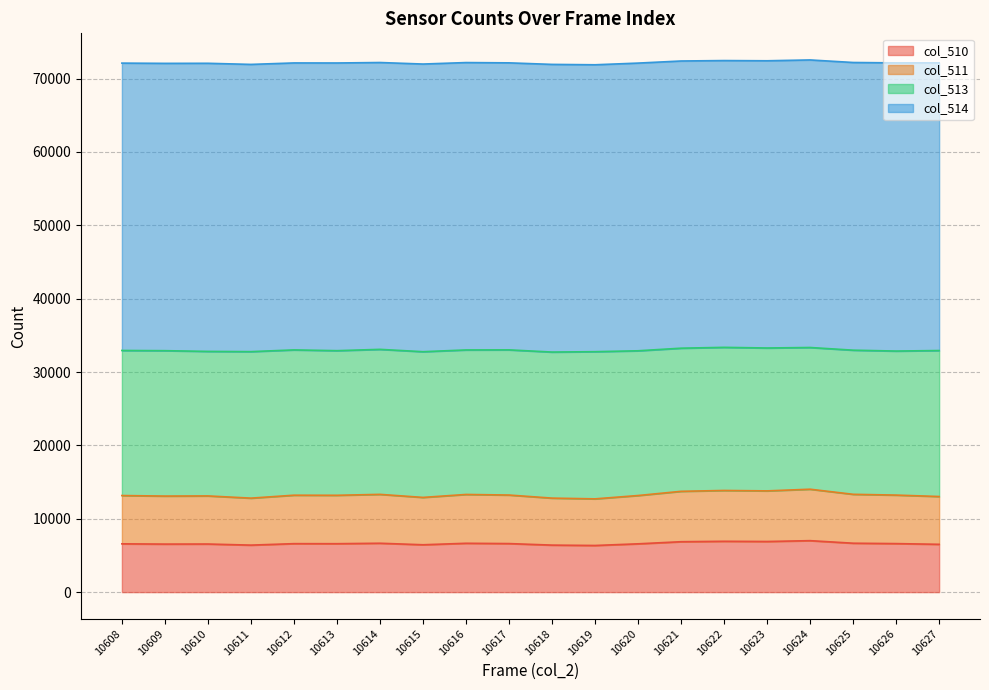

True or false: col_510 and col_511 intersect in this chart.

False